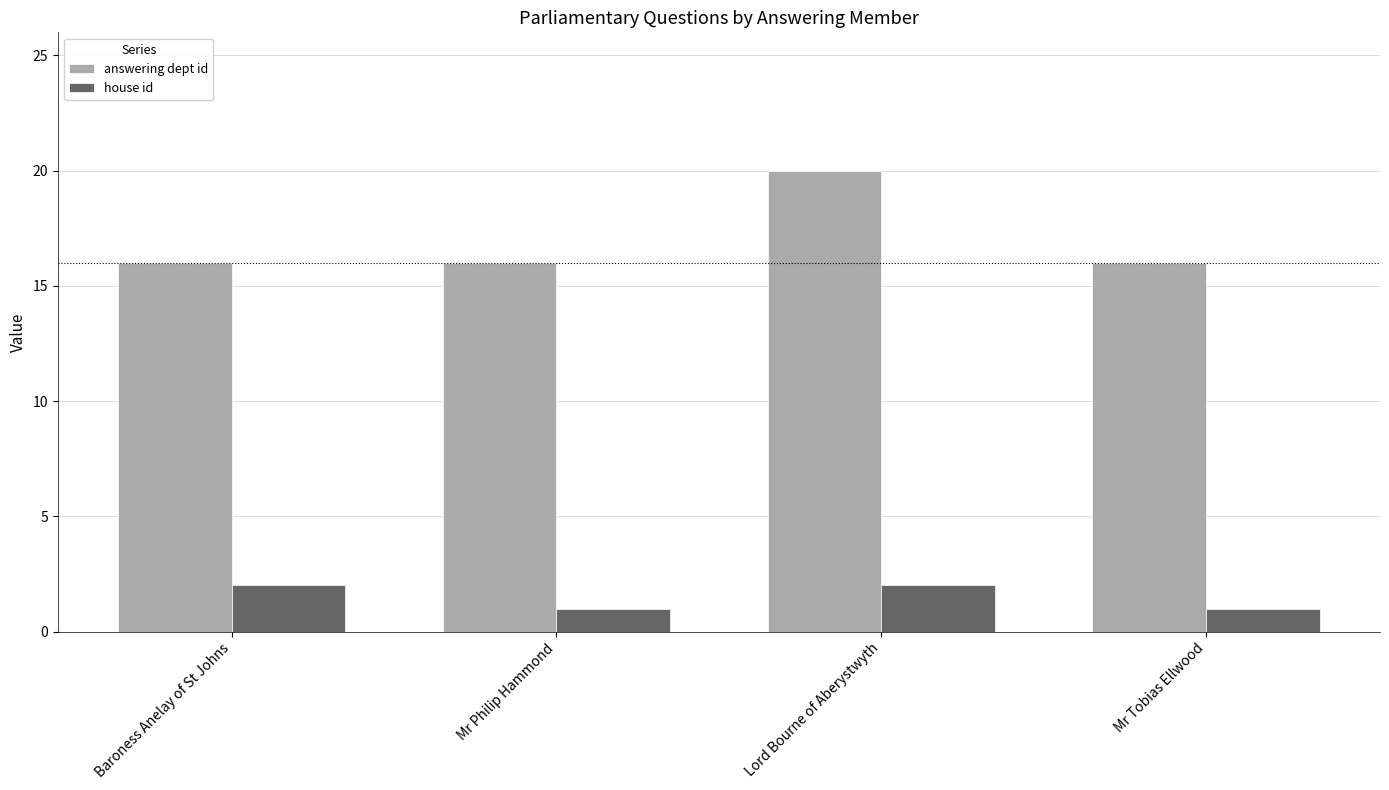

What is the sum of all answering dept id values?

68